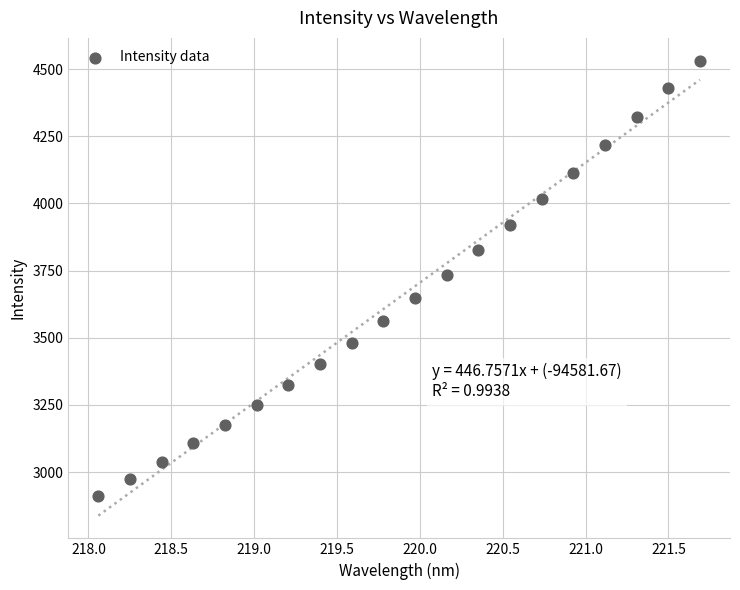

What is the range of X values (max minus min)?

3.6